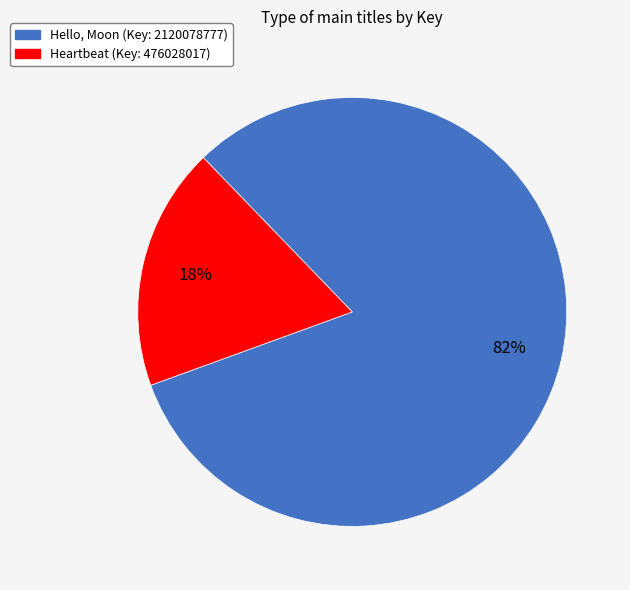

Approximately how many times larger is the value at Heartbeat (Key: 476028017) compared to Hello, Moon (Key: 2120078777)?

0.2